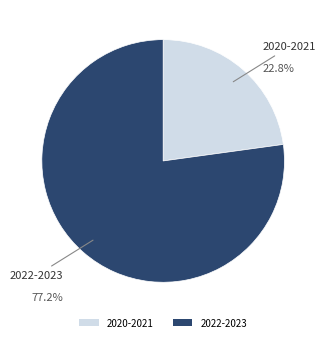

How many segments does this pie chart have?

2